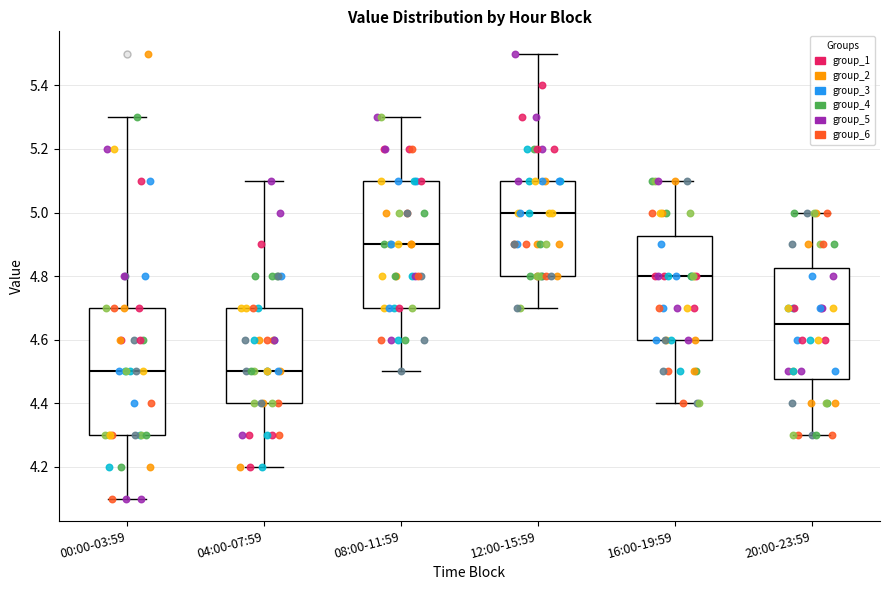

Where does the median line of the box for 08:00-11:59 sit on the y-axis? The values are not printed on the chart, so give them approximately, as read against the axis.

4.90